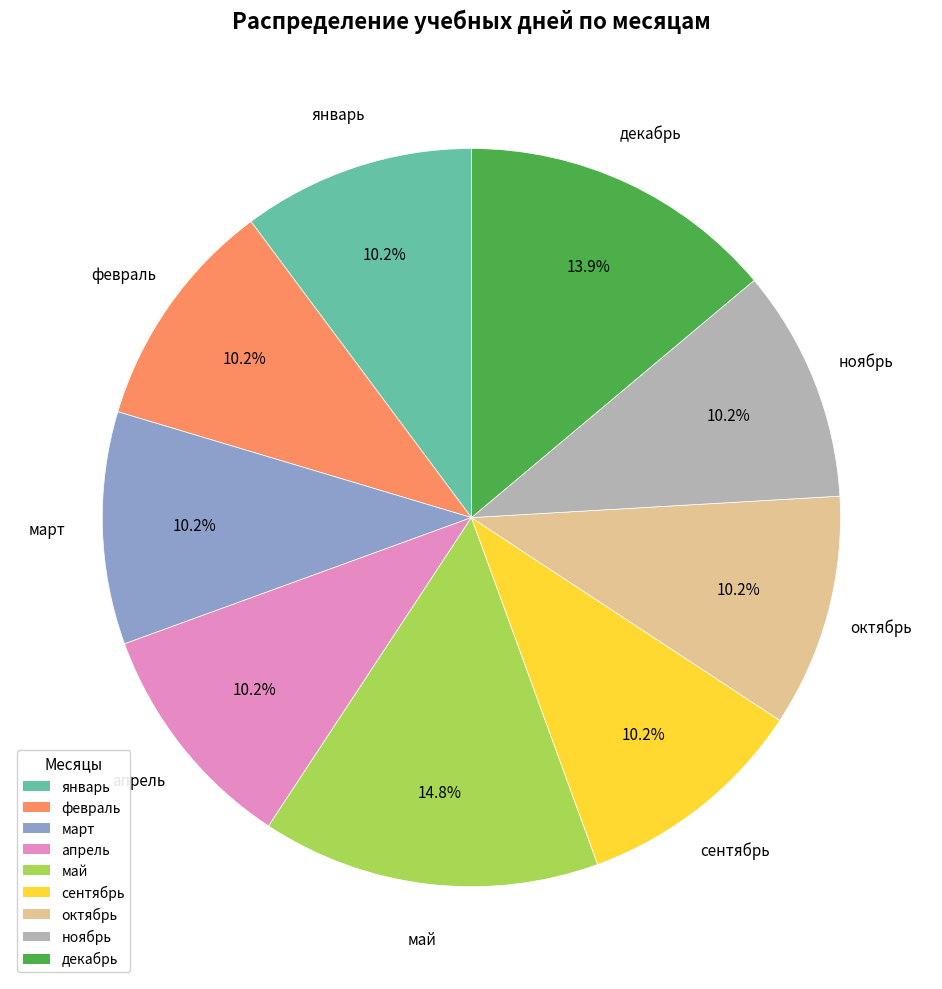

Which category has the biggest portion of the pie?

май